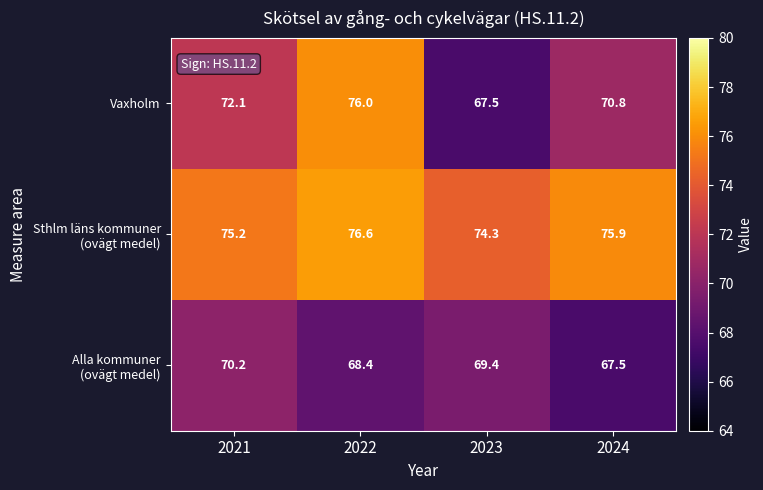

Which label corresponds to the largest value in the chart?

2022